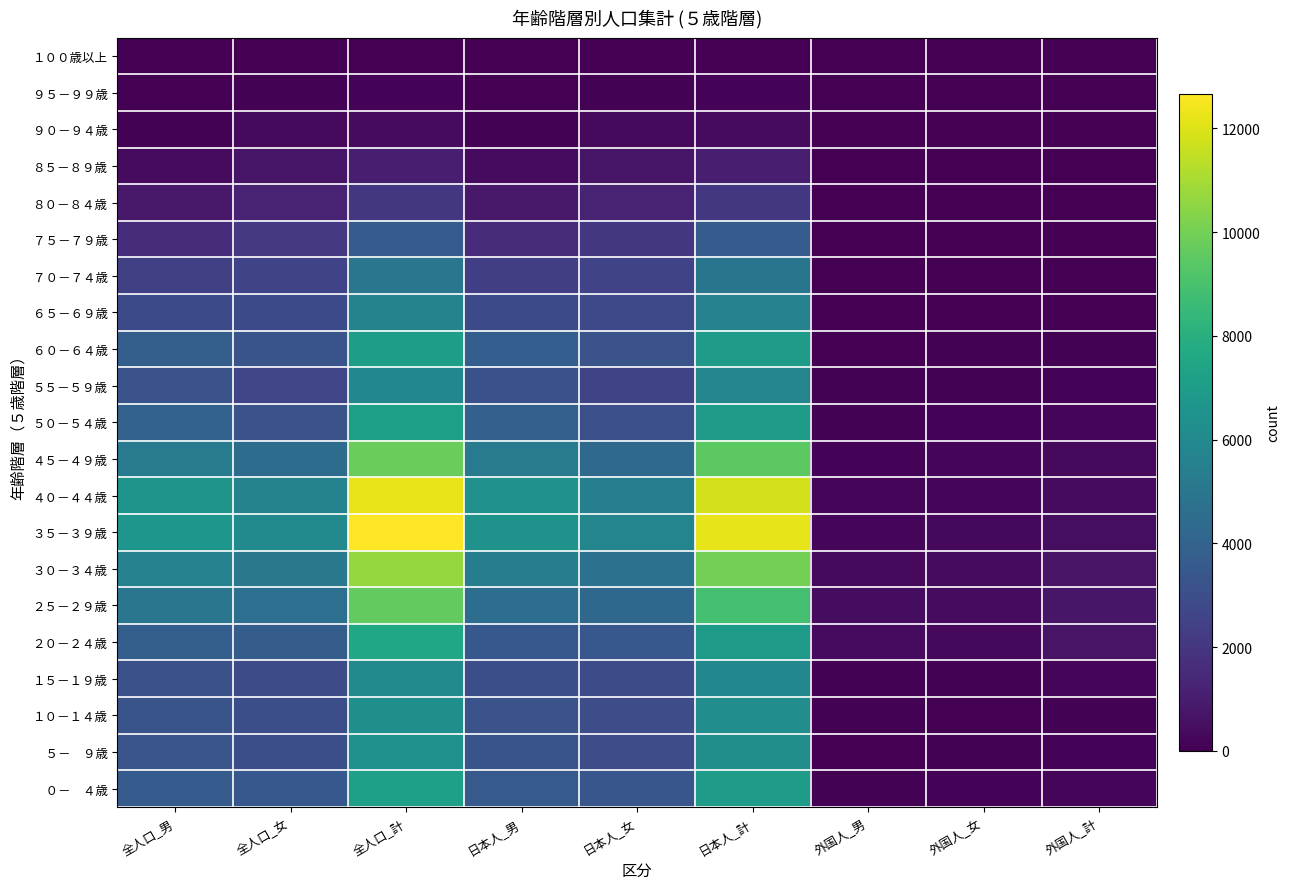

At 外国人_男, list the series in order from smallest to largest.

１００歳以上, ９５－９９歳, ９０－９４歳, ８５－８９歳, ８０－８４歳, ７５－７９歳, ７０－７４歳, ６５－６９歳, ６０－６４歳, ５－ ９歳, １０－１４歳, ５５－５９歳, １５－１９歳, ５０－５４歳, ０－ ４歳, ４５－４９歳, ４０－４４歳, ３５－３９歳, ３０－３４歳, ２０－２４歳, ２５－２９歳